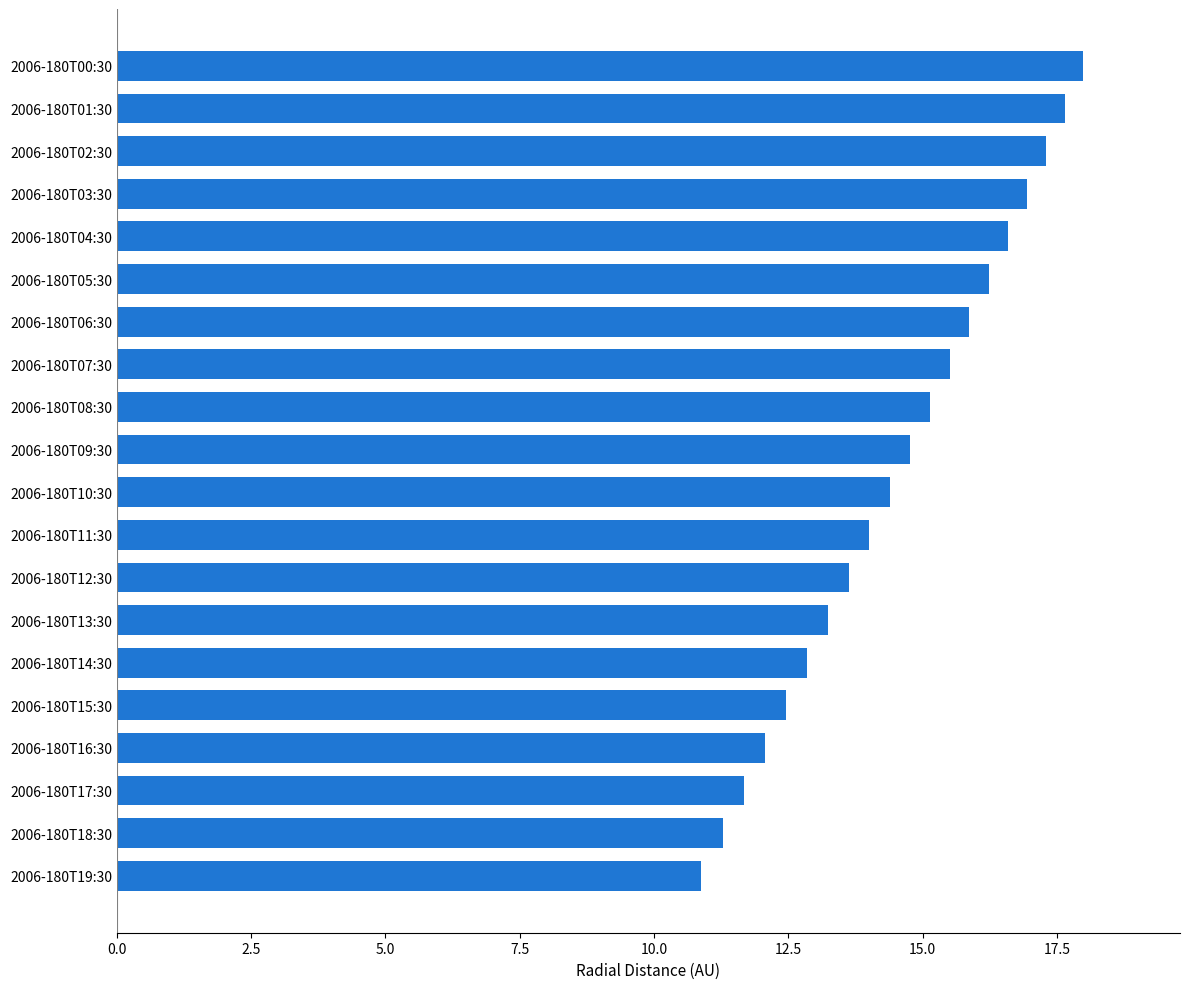

Rank the categories by value from highest to lowest.

2006-180T00:30, 2006-180T01:30, 2006-180T02:30, 2006-180T03:30, 2006-180T04:30, 2006-180T05:30, 2006-180T06:30, 2006-180T07:30, 2006-180T08:30, 2006-180T09:30, 2006-180T10:30, 2006-180T11:30, 2006-180T12:30, 2006-180T13:30, 2006-180T14:30, 2006-180T15:30, 2006-180T16:30, 2006-180T17:30, 2006-180T18:30, 2006-180T19:30